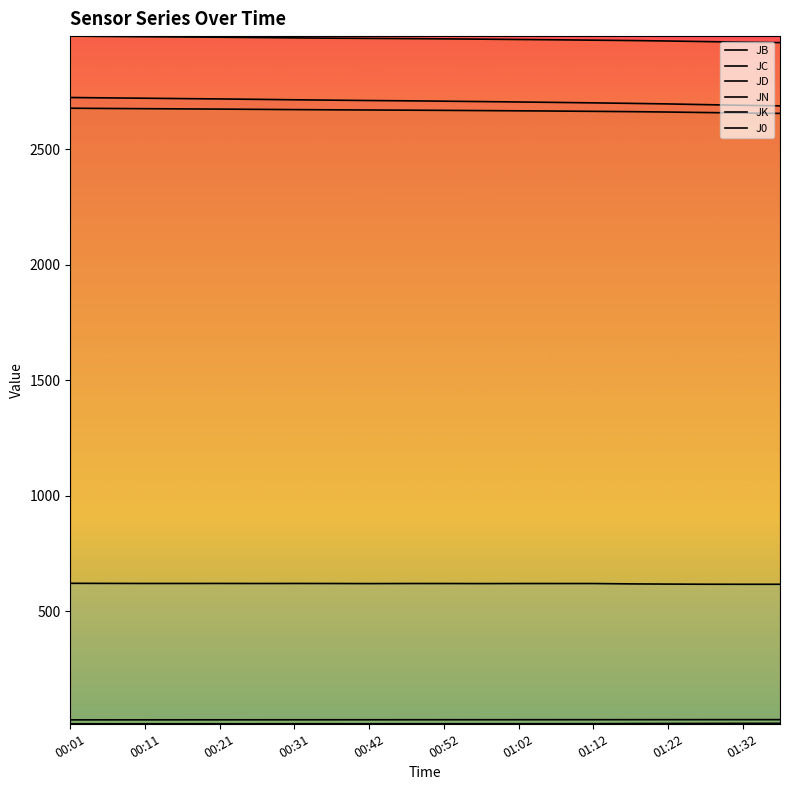

How many values in the JK series exceed 620?

15